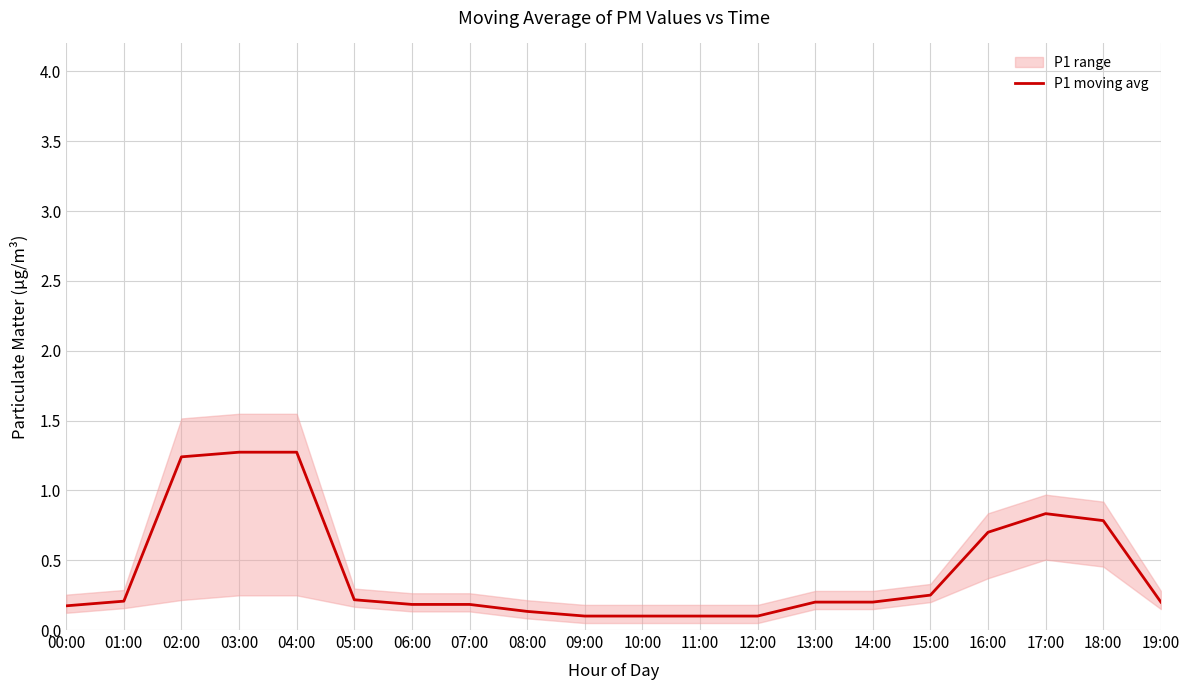

What is the label of the 19th point from the right?

01:00